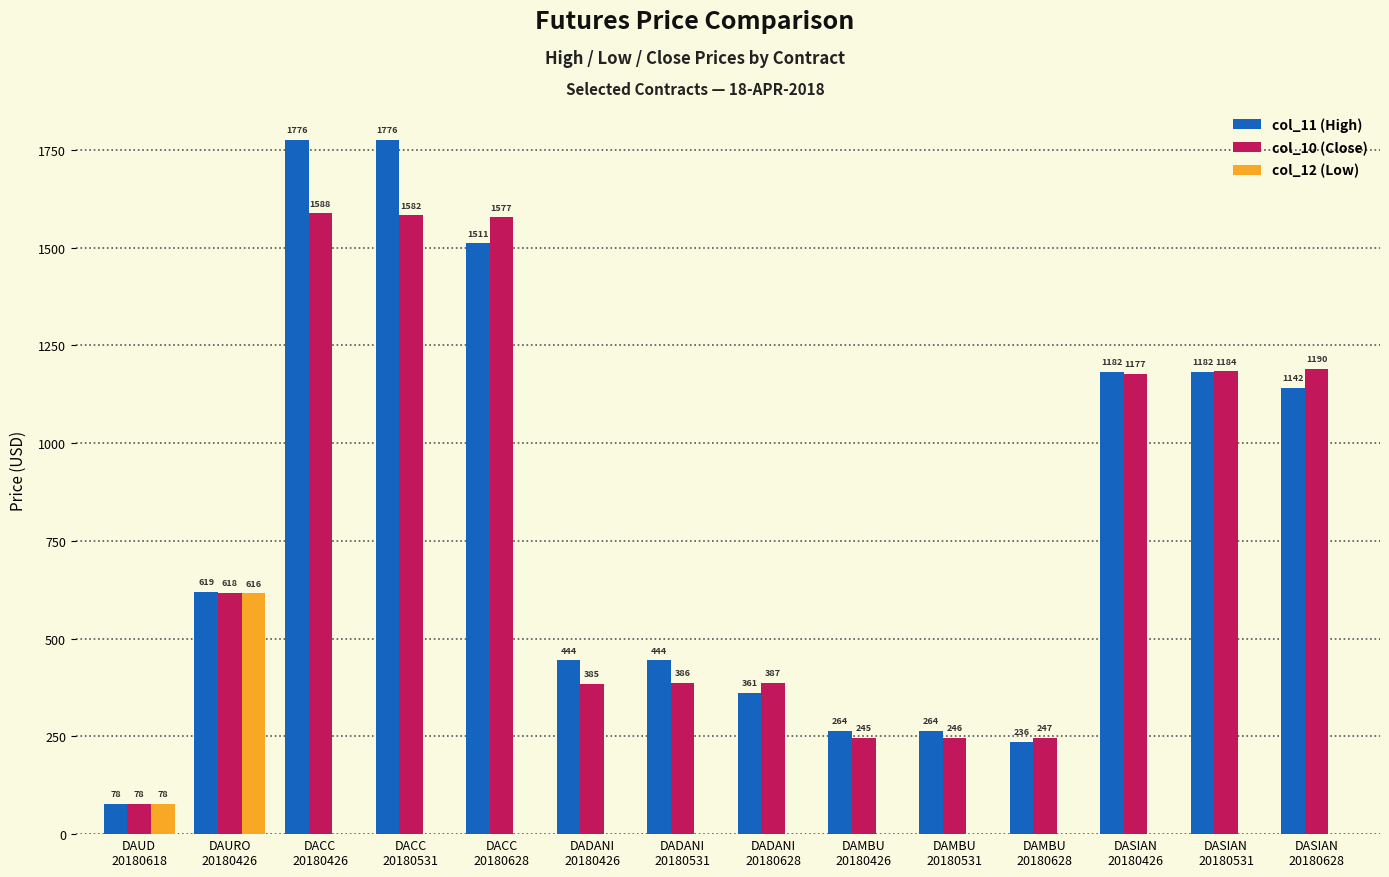

How many values in the col_11 (High) series exceed 618?

7